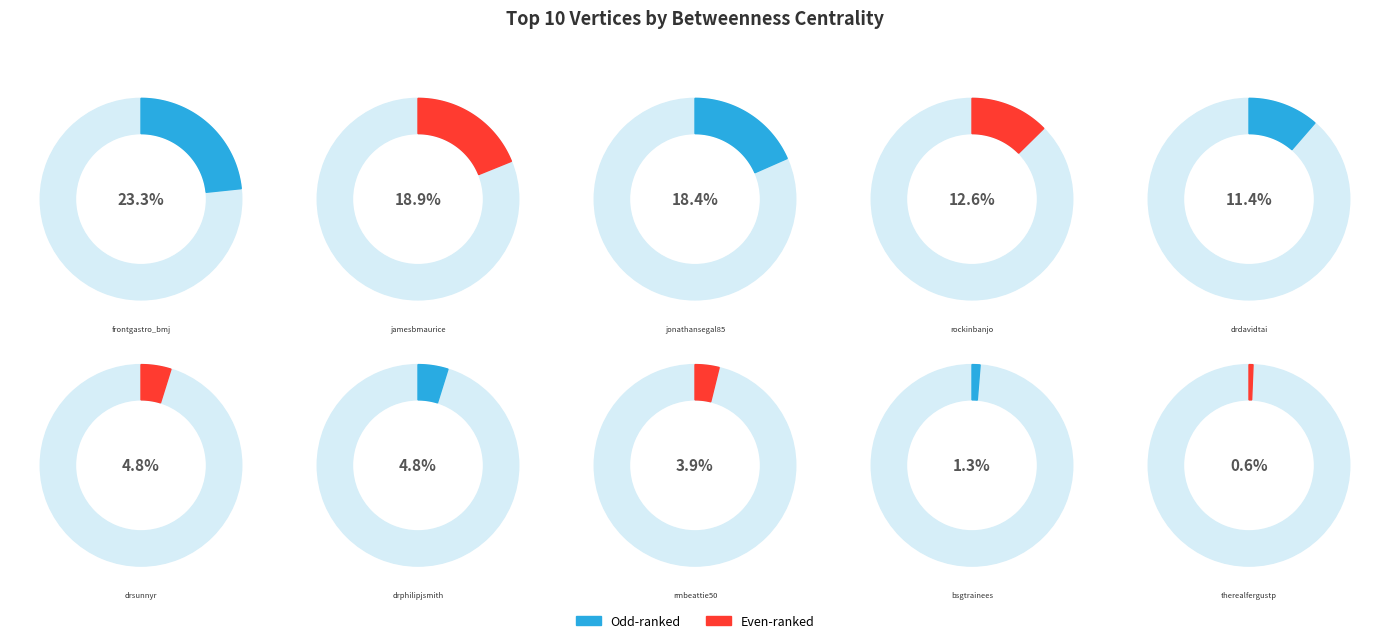

What is the largest slice in the pie chart?

frontgastro_bmj